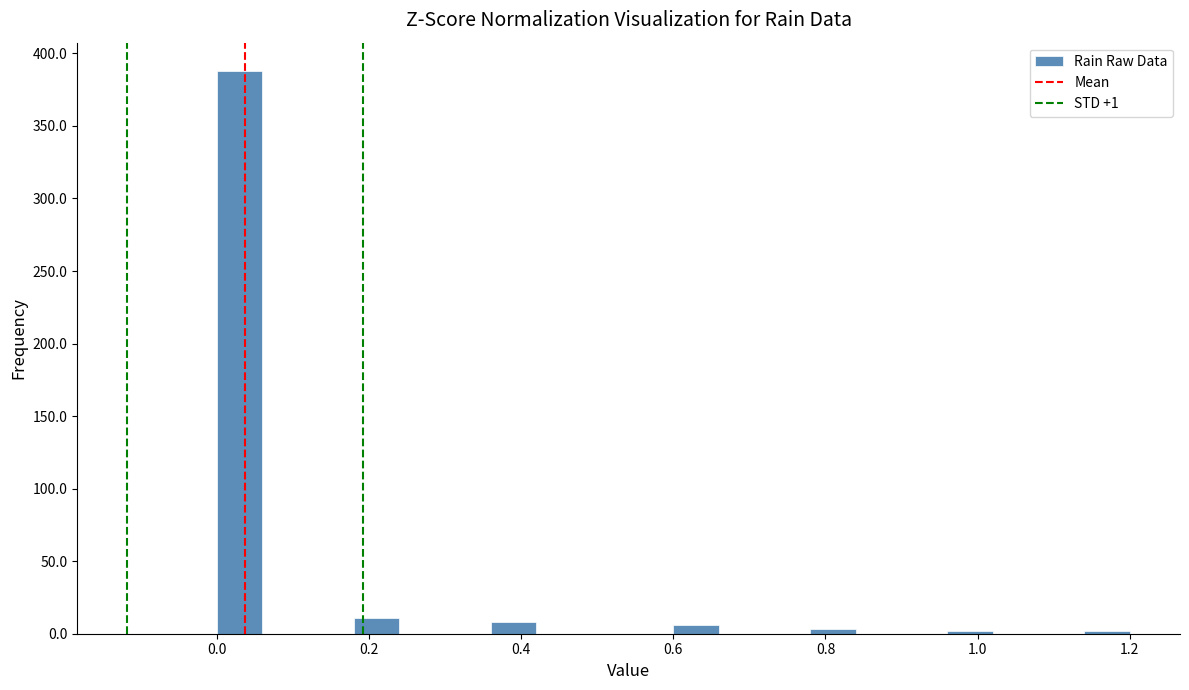

Read against the x-axis, roughly where is the centre of the tallest bar?

0.04